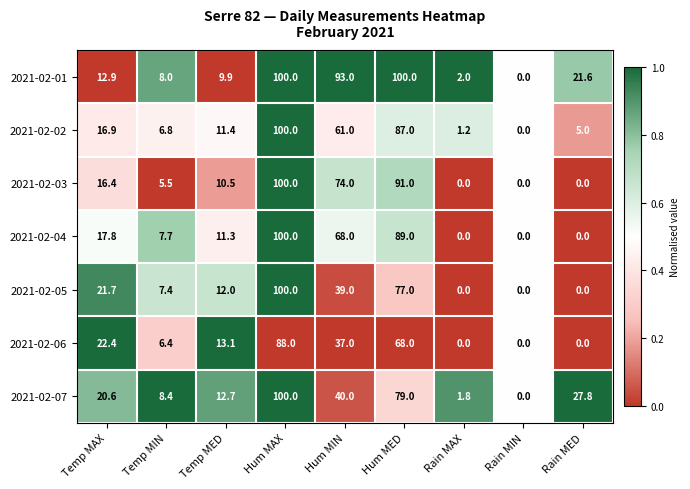

What value does the 2021-02-04 series have at Hum MED?

89.0